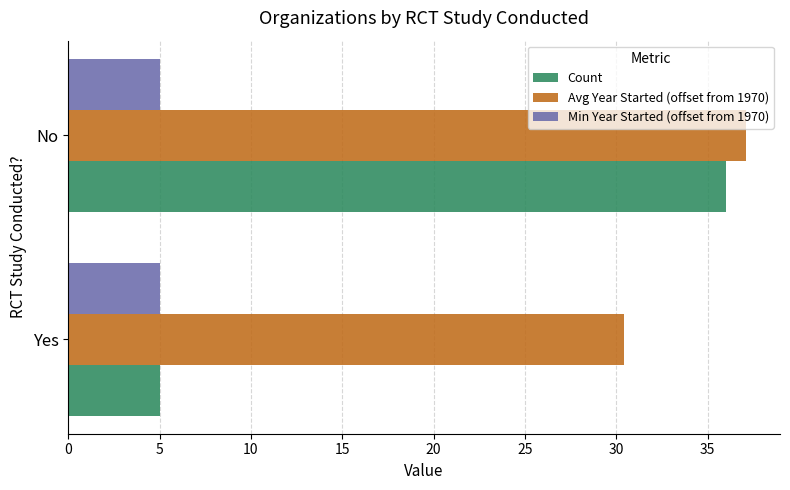

Is it true that Avg Year Started (offset from 1970) equals 37.1 at No?

True